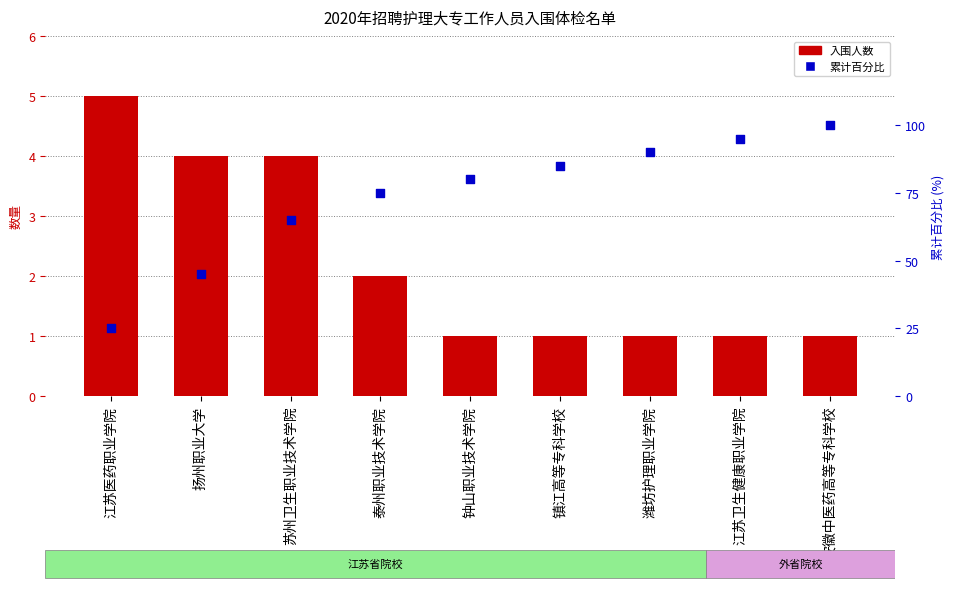

Which series contains the lowest Y value?

入围人数